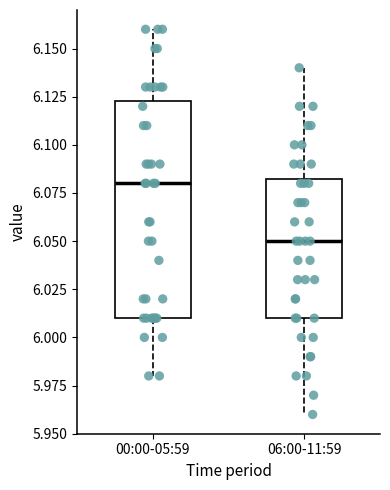

Which box is the tallest, from its lower edge to its upper edge?

00:00-05:59